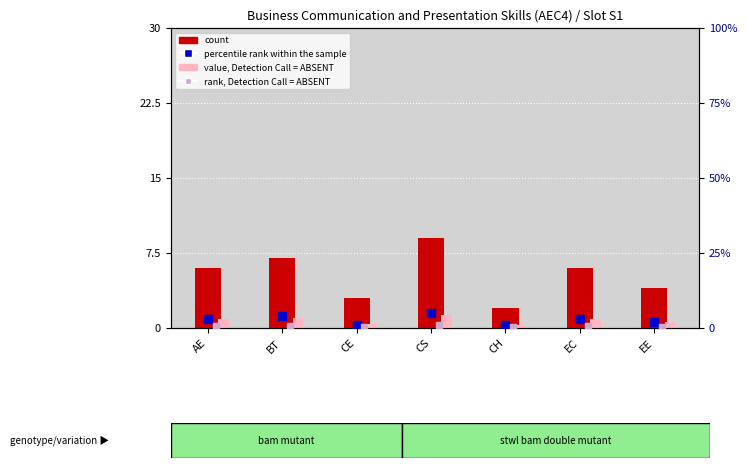

Is the value of rank, Detection Call = ABSENT at CE greater than the value of percentile rank within the sample at CH?

No